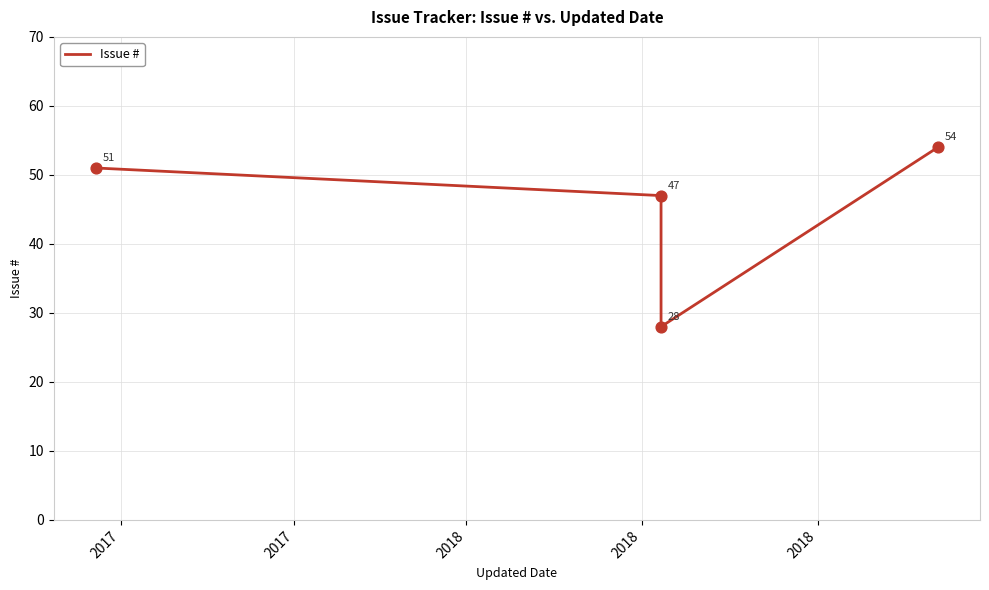

What is the change in value from 2017 to 2018?

-19